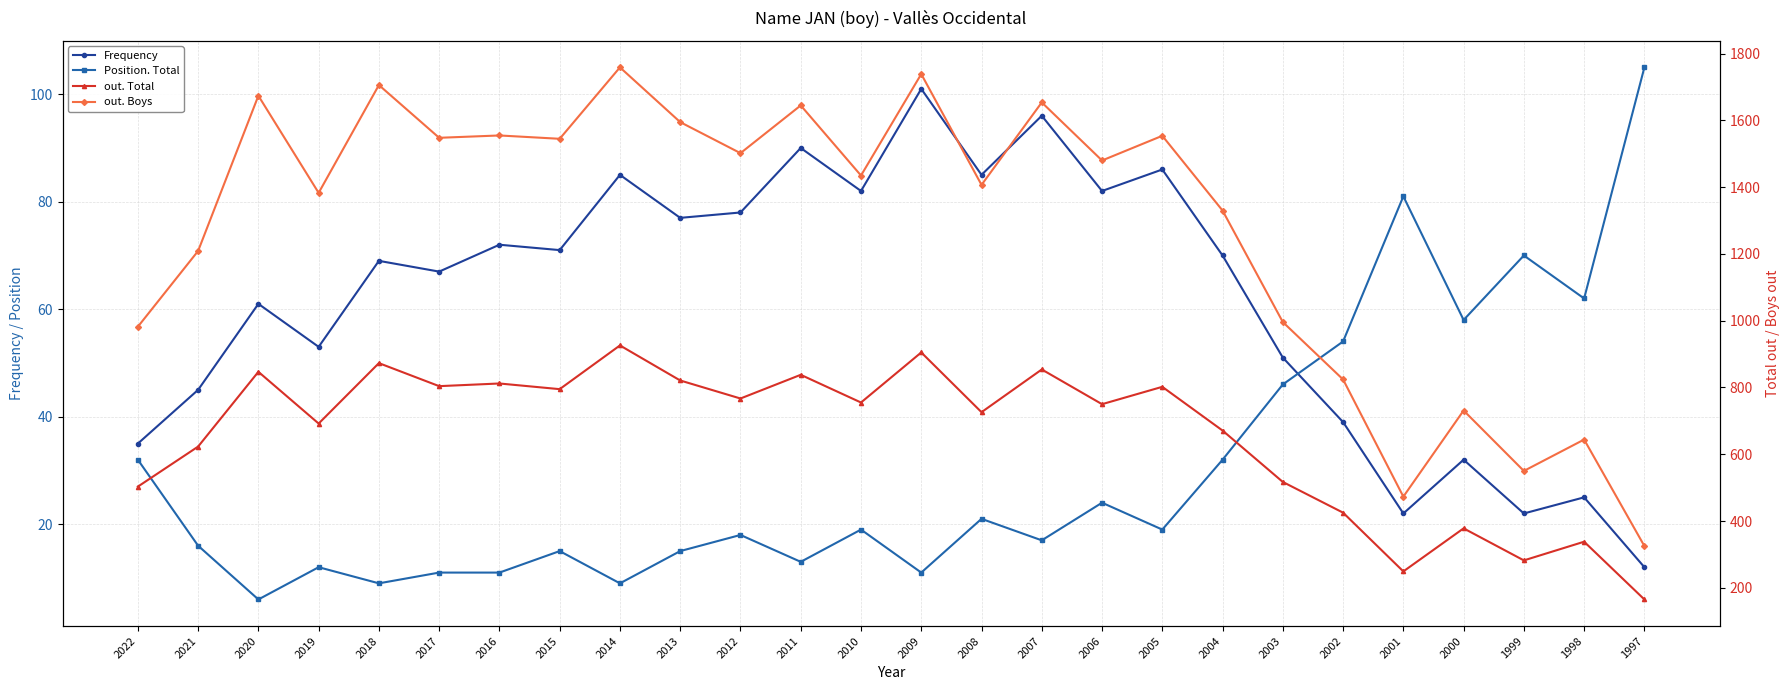

At how many categories does at least one series exceed 488?

24